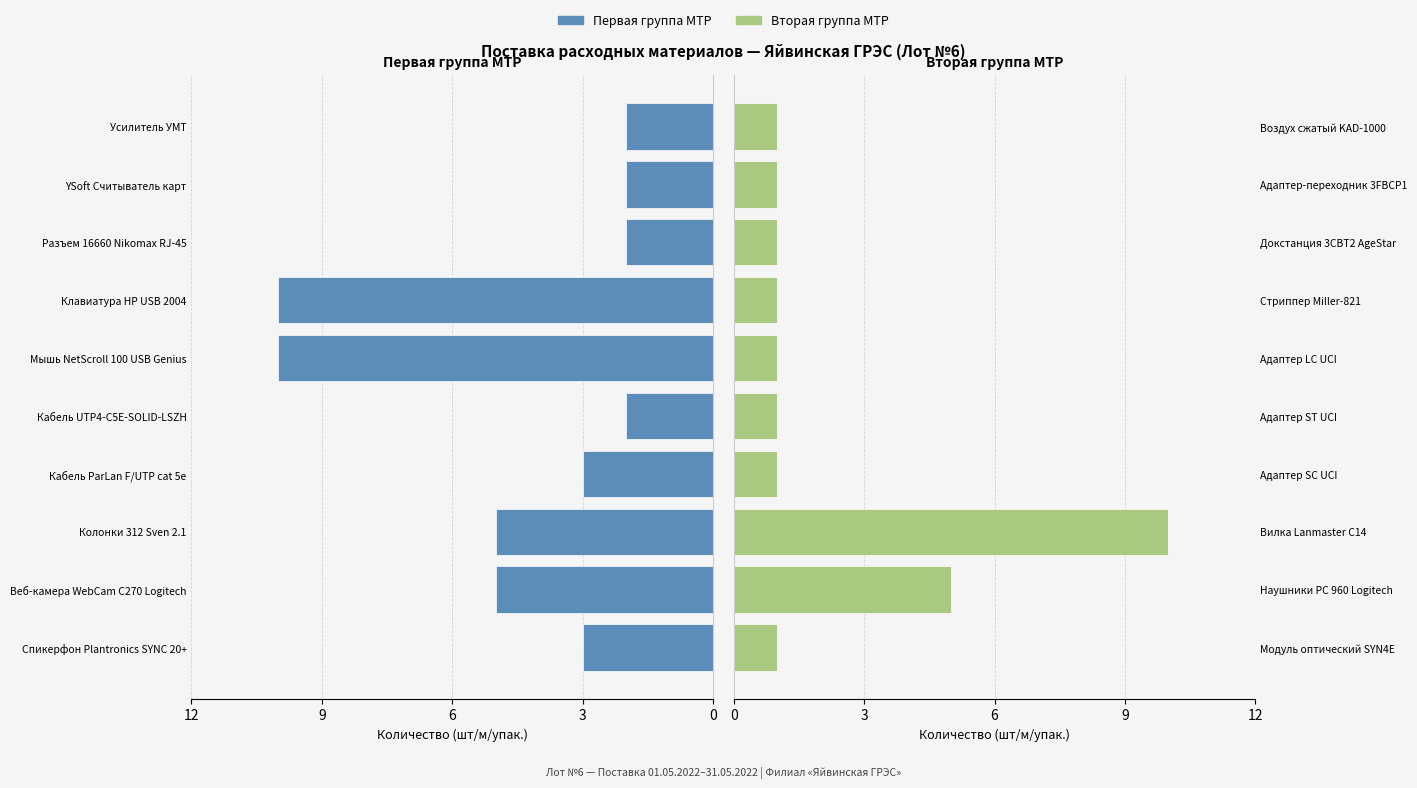

Is it true that Кол-во (вторая группа) equals 1 at Адаптер ST UCI?

True